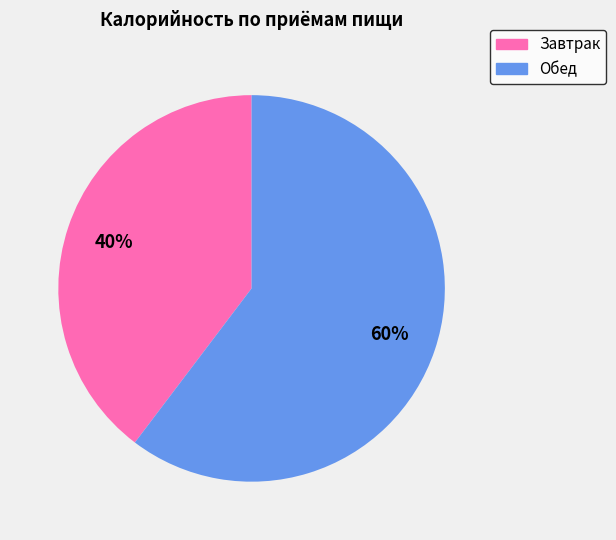

Combined, do Завтрак and Обед account for over 50%?

Yes